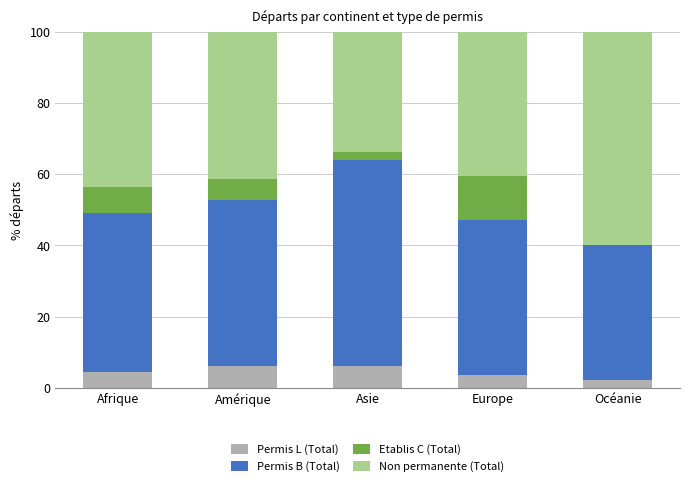

The value of Permis L (Total) at Asie is 9.4. True or false?

False